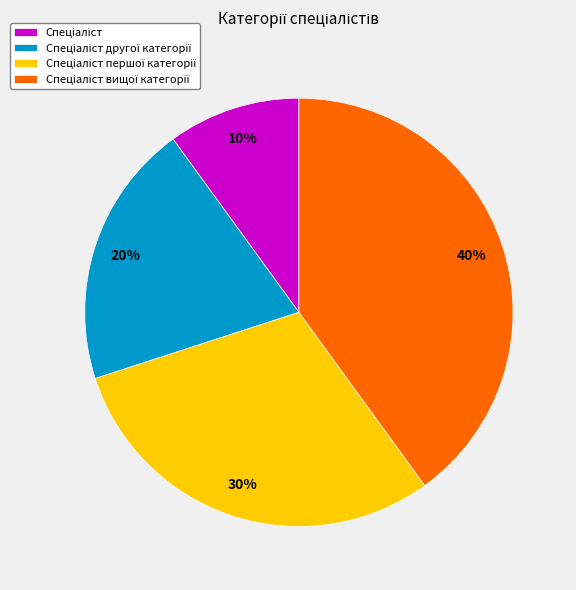

To the nearest percent, what is the average slice percentage?

25%